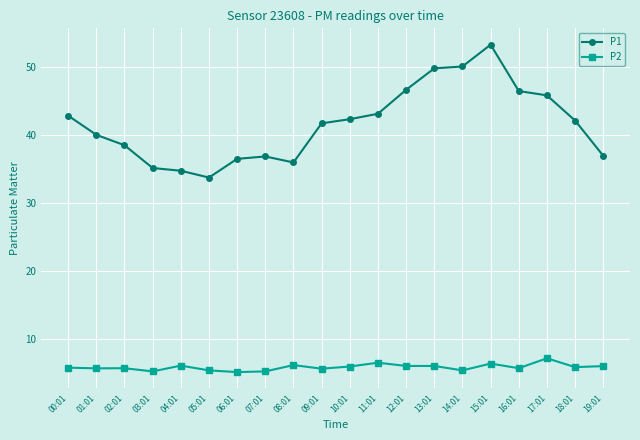

True or false: P2 has more than 0 interior local peaks.

True